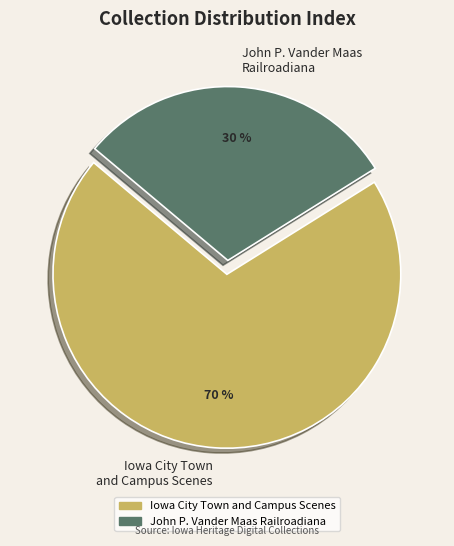

What is the largest slice in the pie chart?

Iowa City Town and Campus Scenes